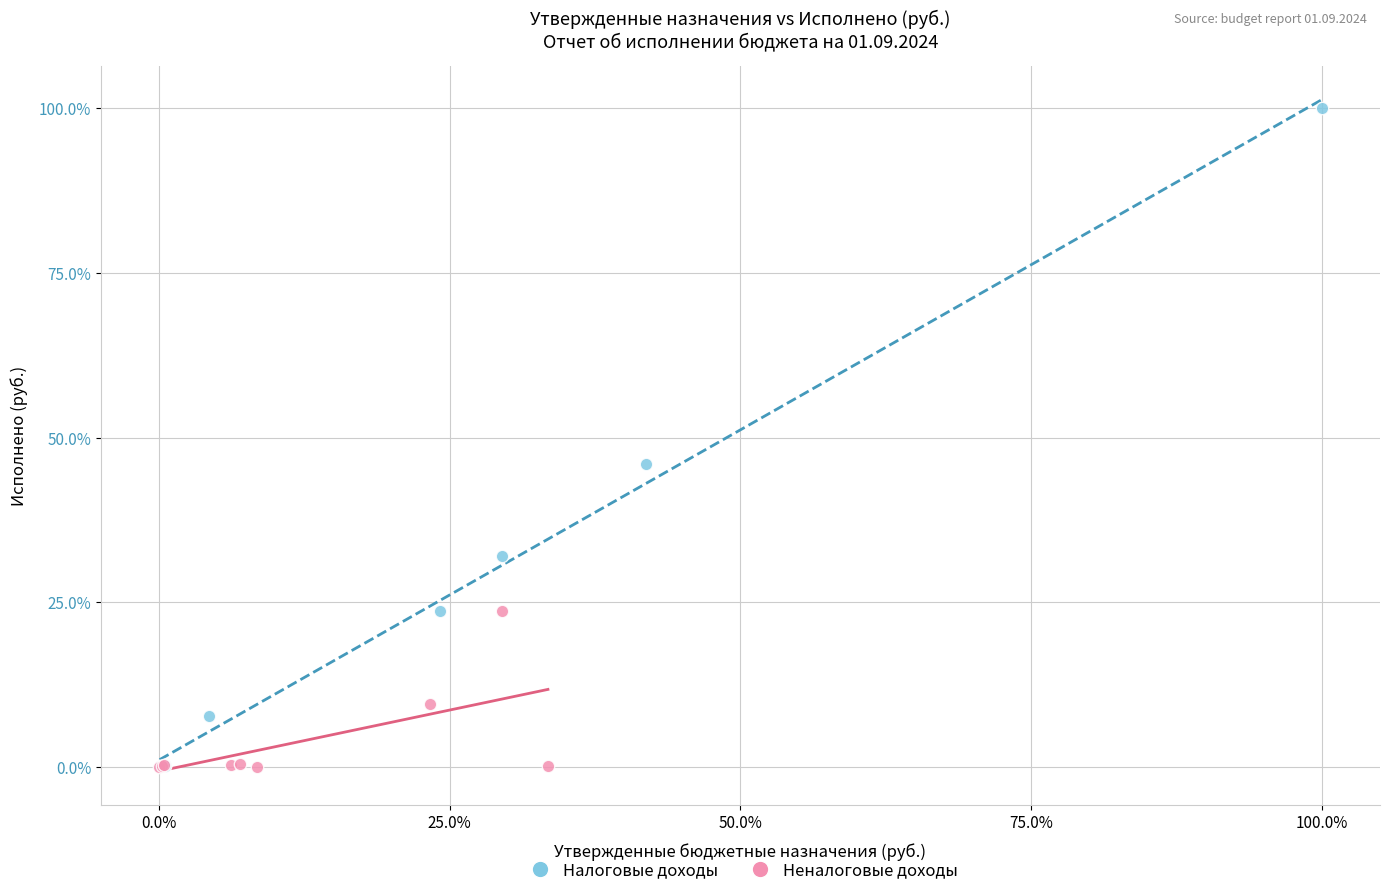

What are all the series names shown in the legend?

Налоговые доходы, Неналоговые доходы